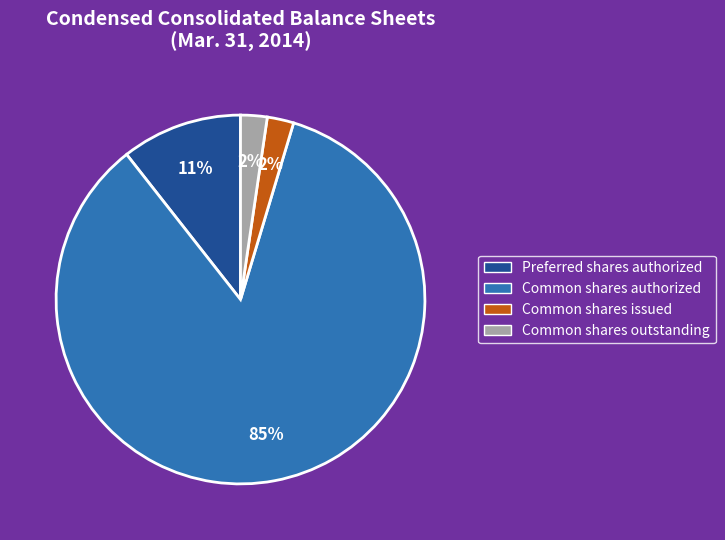

Does any single category account for the majority?

Yes